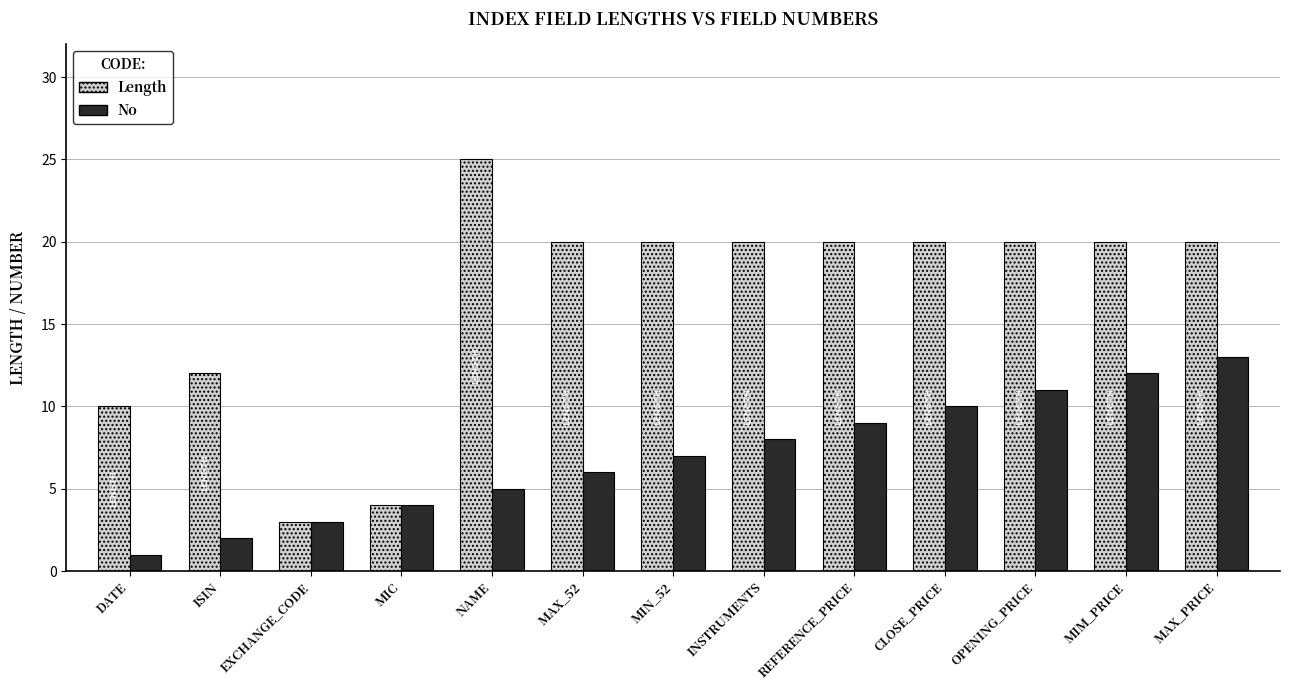

What is the sum of the Length values at MIN_52 and MIC?

24